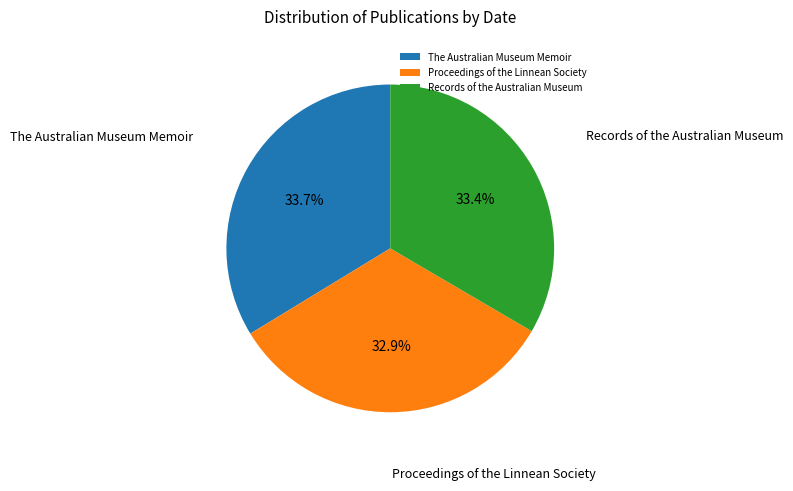

What is the smallest slice in the pie chart?

Proceedings of the Linnean Society